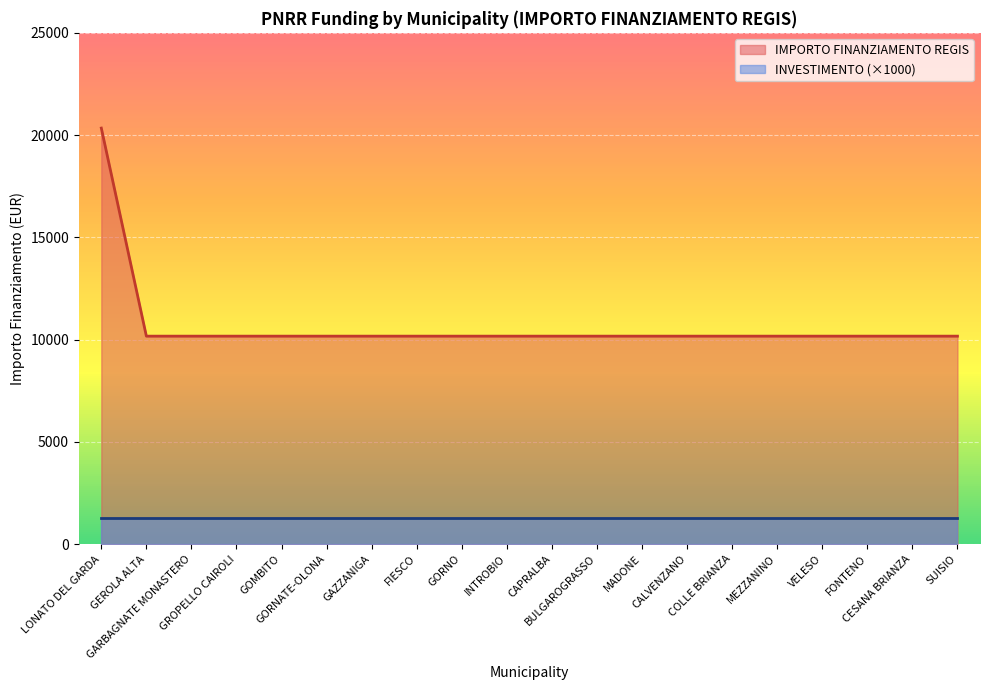

Approximately how many times larger is the value at GORNO compared to MEZZANINO?

1.0